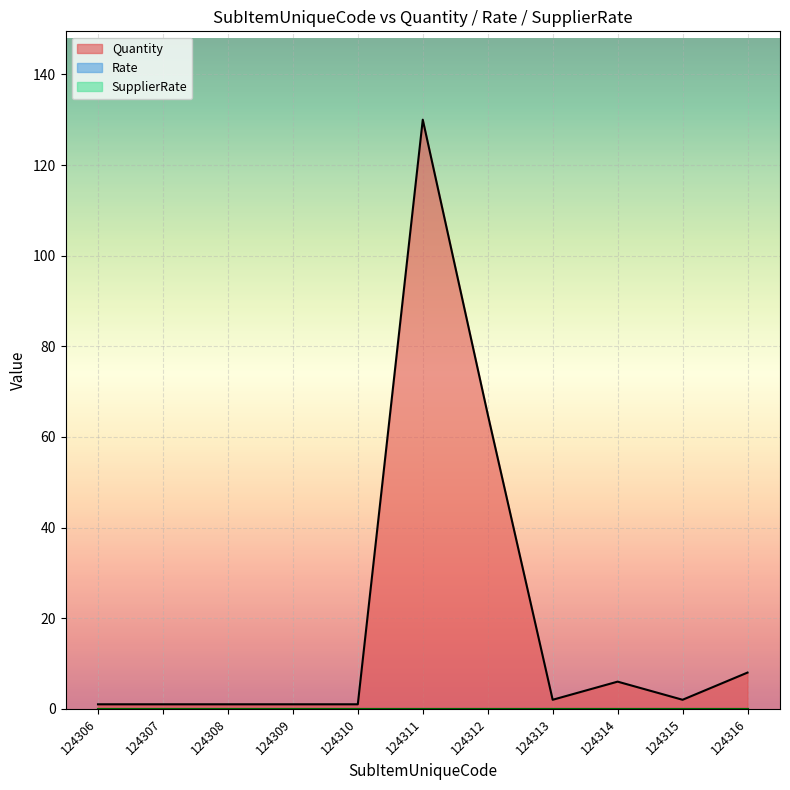

How many lines are shown in the chart?

3